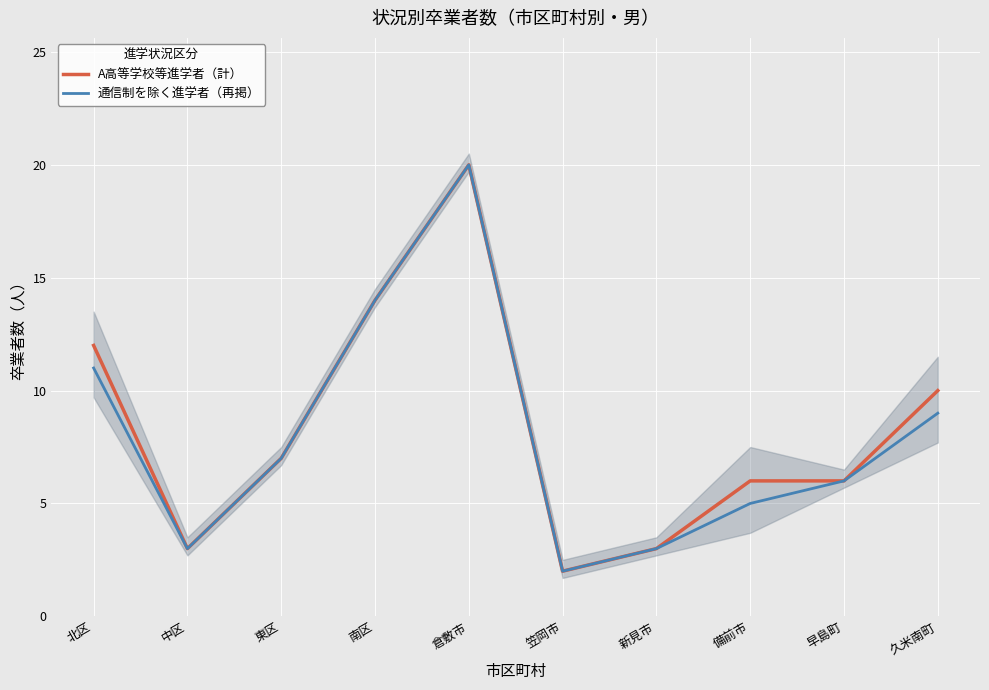

At which category does A高等学校等進学者（計） reach its first local peak?

倉敷市